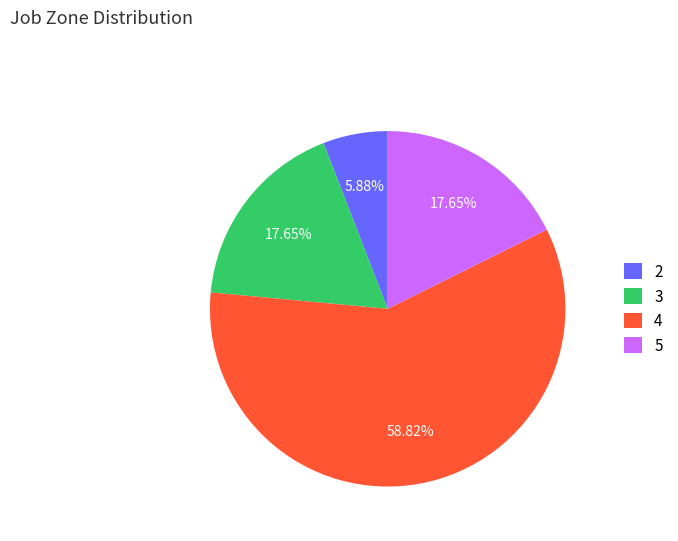

Which category has the biggest portion of the pie?

4